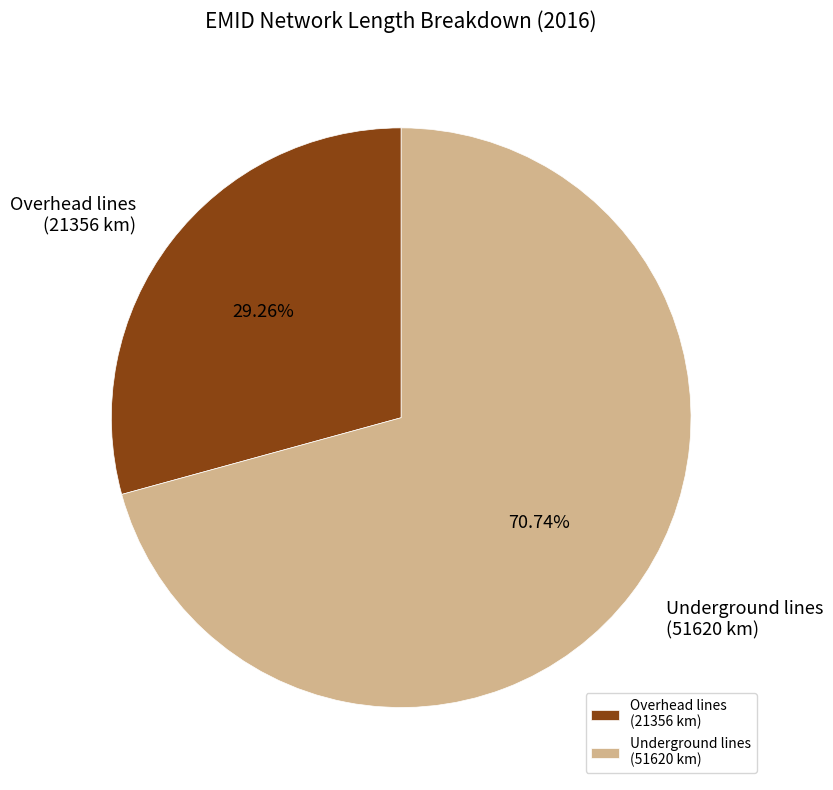

How many slices are in this pie chart?

2